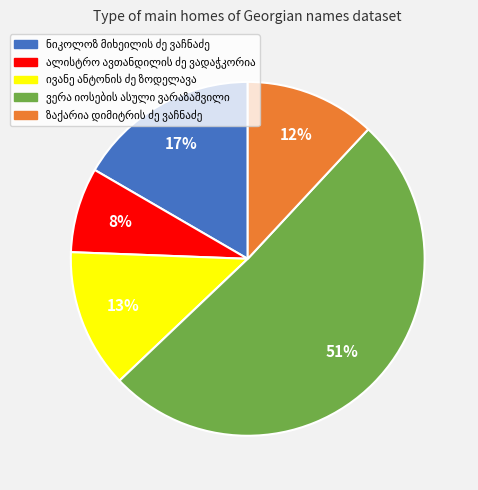

To the nearest percent, what is the average slice percentage?

20%